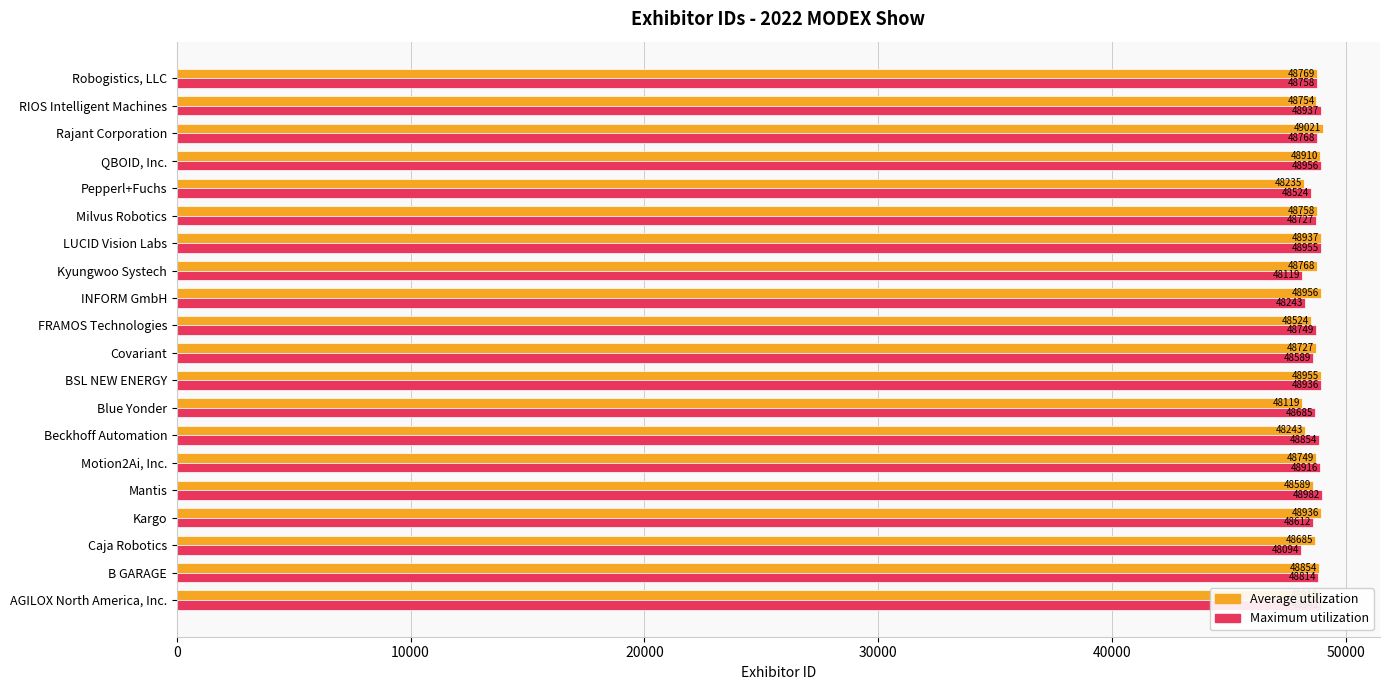

Rank the categories by Maximum utilization value from lowest to highest.

Caja Robotics, Kyungwoo Systech, INFORM GmbH, Pepperl+Fuchs, Covariant, Kargo, Blue Yonder, Milvus Robotics, FRAMOS Technologies, Robogistics, LLC, Rajant Corporation, B GARAGE, Beckhoff Automation, Motion2Ai, Inc., BSL NEW ENERGY, RIOS Intelligent Machines, AGILOX North America, Inc., LUCID Vision Labs, QBOID, Inc., Mantis